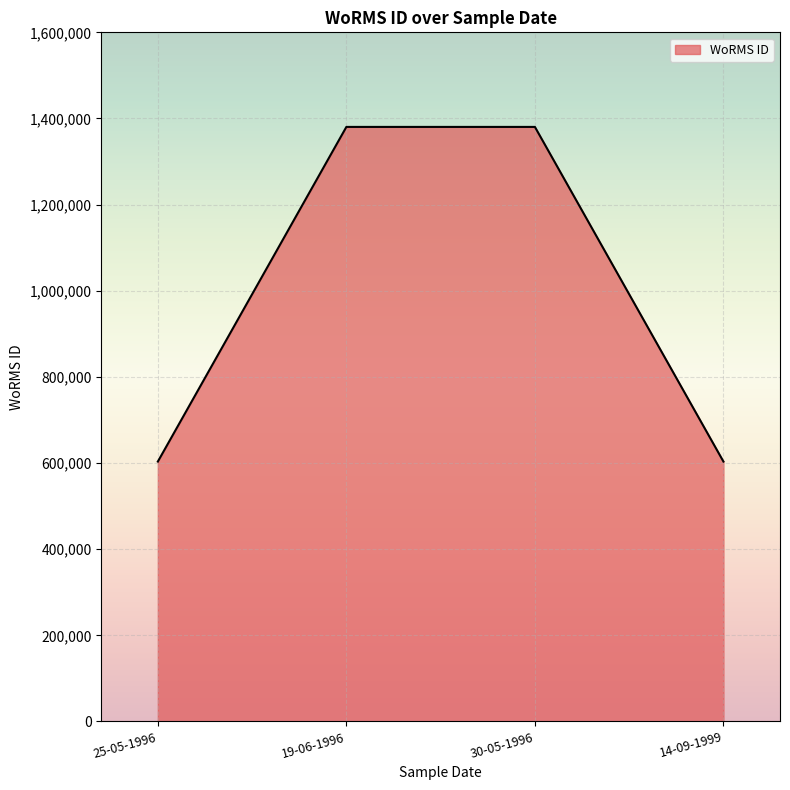

What is the approximate value at 19-06-1996, to the nearest 50?

1380400